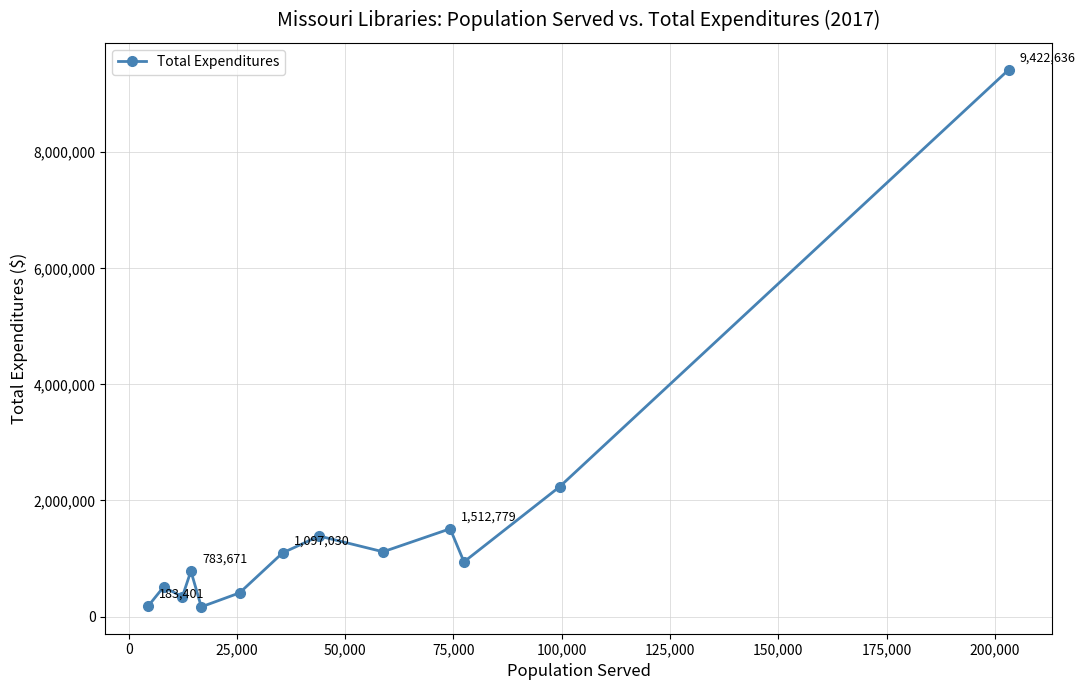

What is the value of the 10th point from the left?

1512779